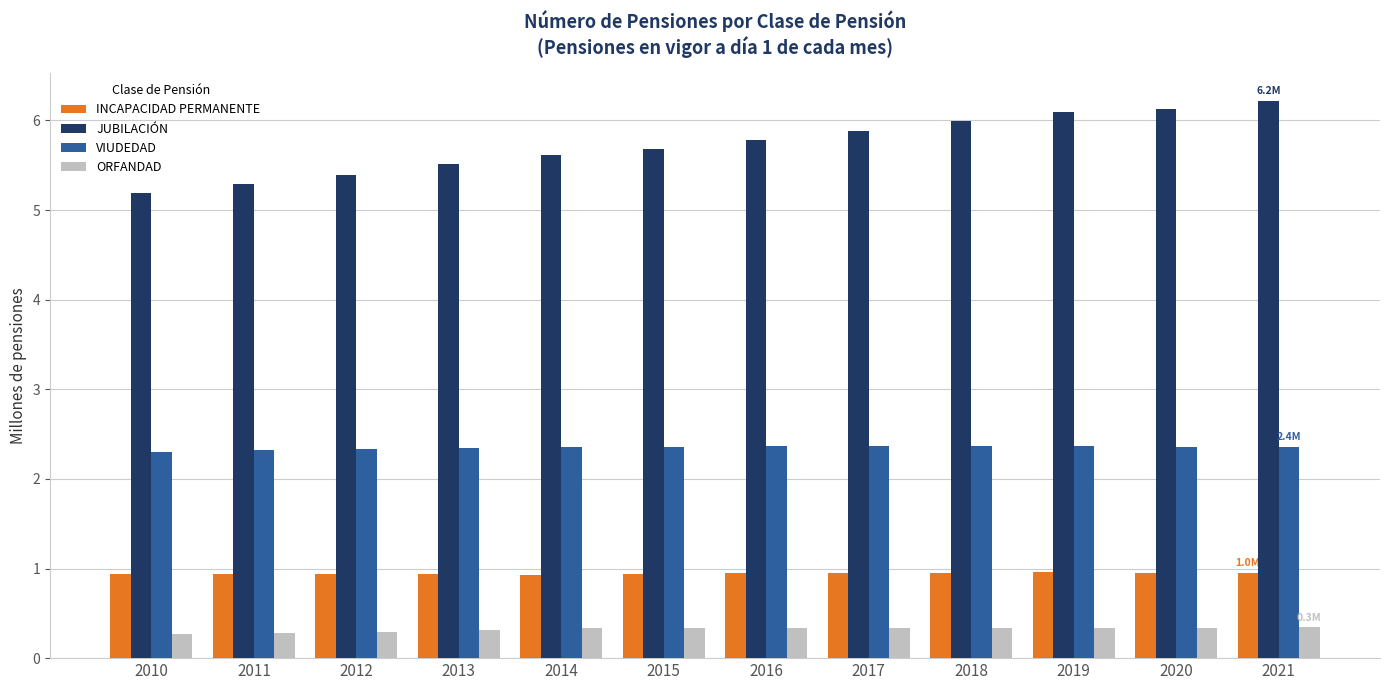

What are all the series names shown in the legend?

INCAPACIDAD PERMANENTE, JUBILACIÓN, VIUDEDAD, ORFANDAD